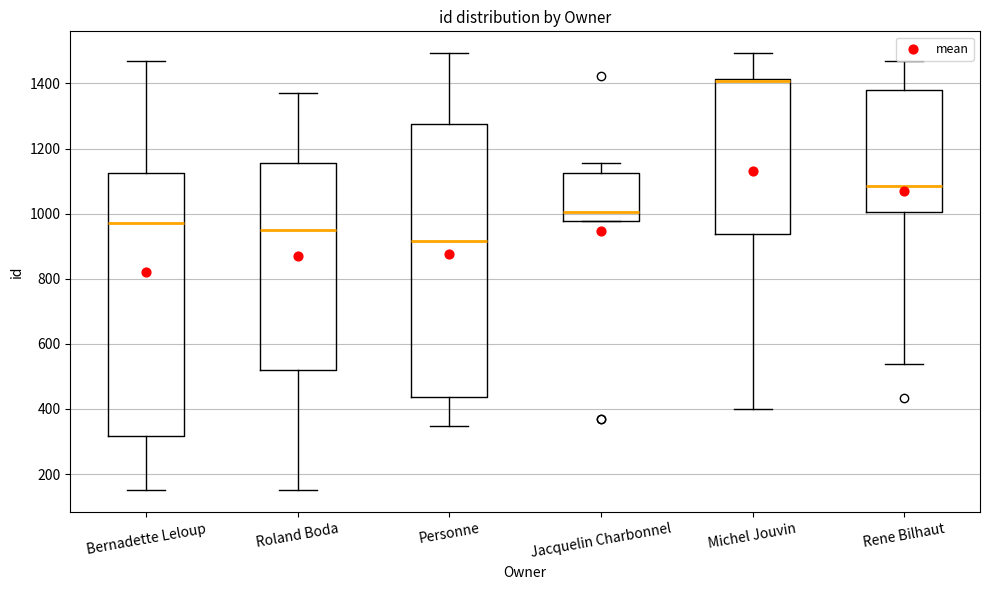

Reading left to right, transcribe this box plot: for each box, give where its median line is, the range the box spans, and where its two whiskers end, as read against the y-axis. The values are not printed on the chart, so give them approximately, as read against the axis.

Bernadette Leloup: median 980, box 320 to 1120, whiskers 160 to 1460
Roland Boda: median 960, box 520 to 1160, whiskers 160 to 1380
Personne: median 920, box 440 to 1280, whiskers 340 to 1500
Jacquelin Charbonnel: median 1000, box 980 to 1120, whiskers 980 to 1160
Michel Jouvin: median 1400, box 940 to 1420, whiskers 400 to 1500
Rene Bilhaut: median 1080, box 1000 to 1380, whiskers 540 to 1460